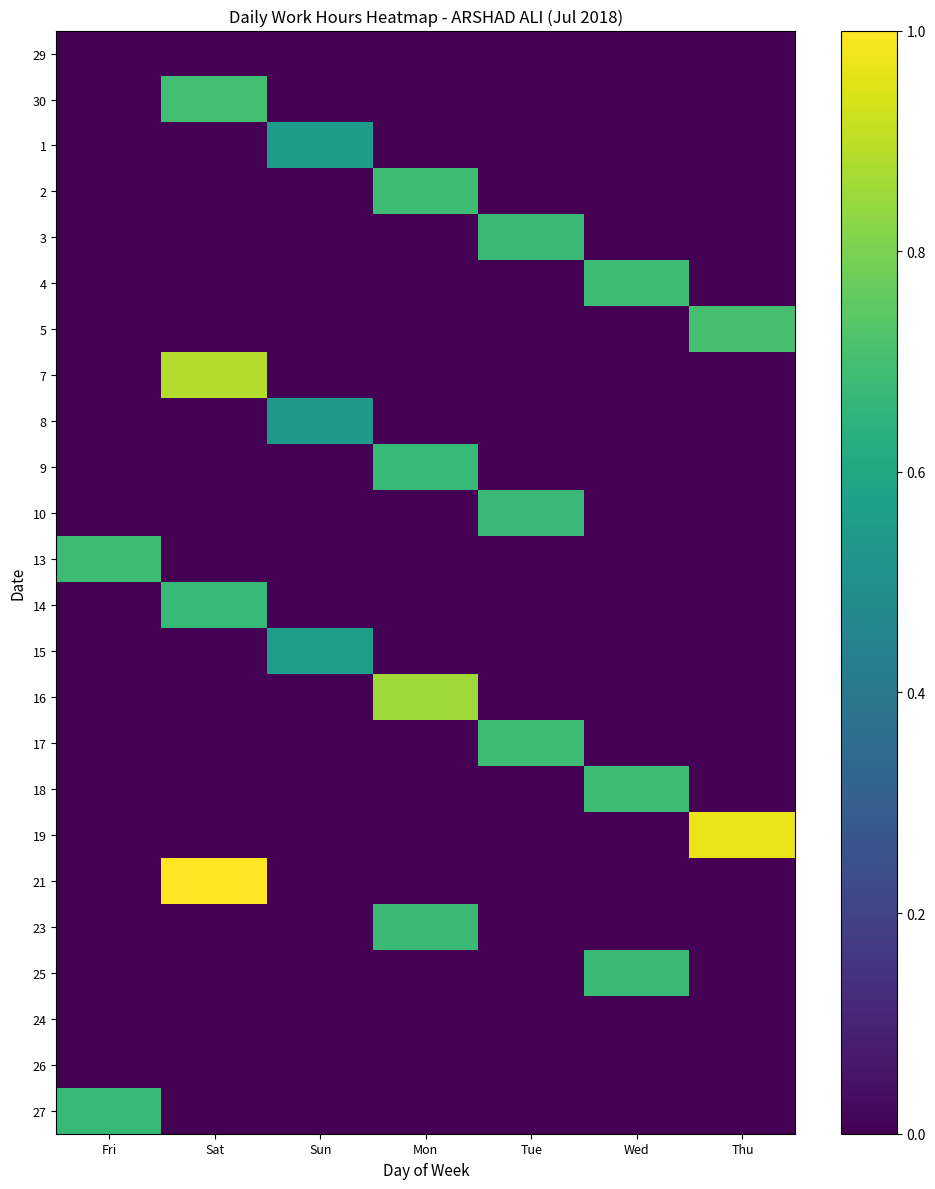

Which has a higher value, Sun or Sat?

Sun